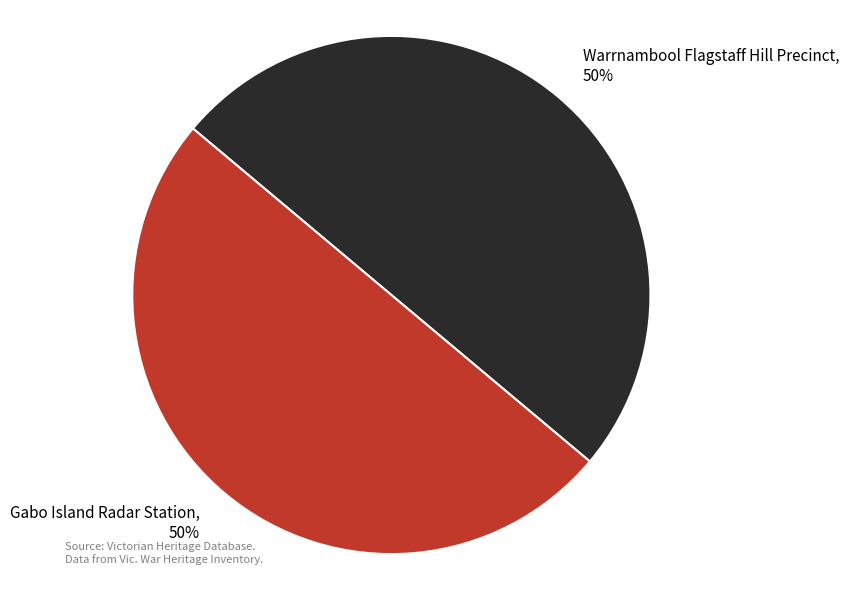

Do Warrnambool Flagstaff Hill Precinct and Gabo Island Radar Station together represent more than half of the pie?

Yes